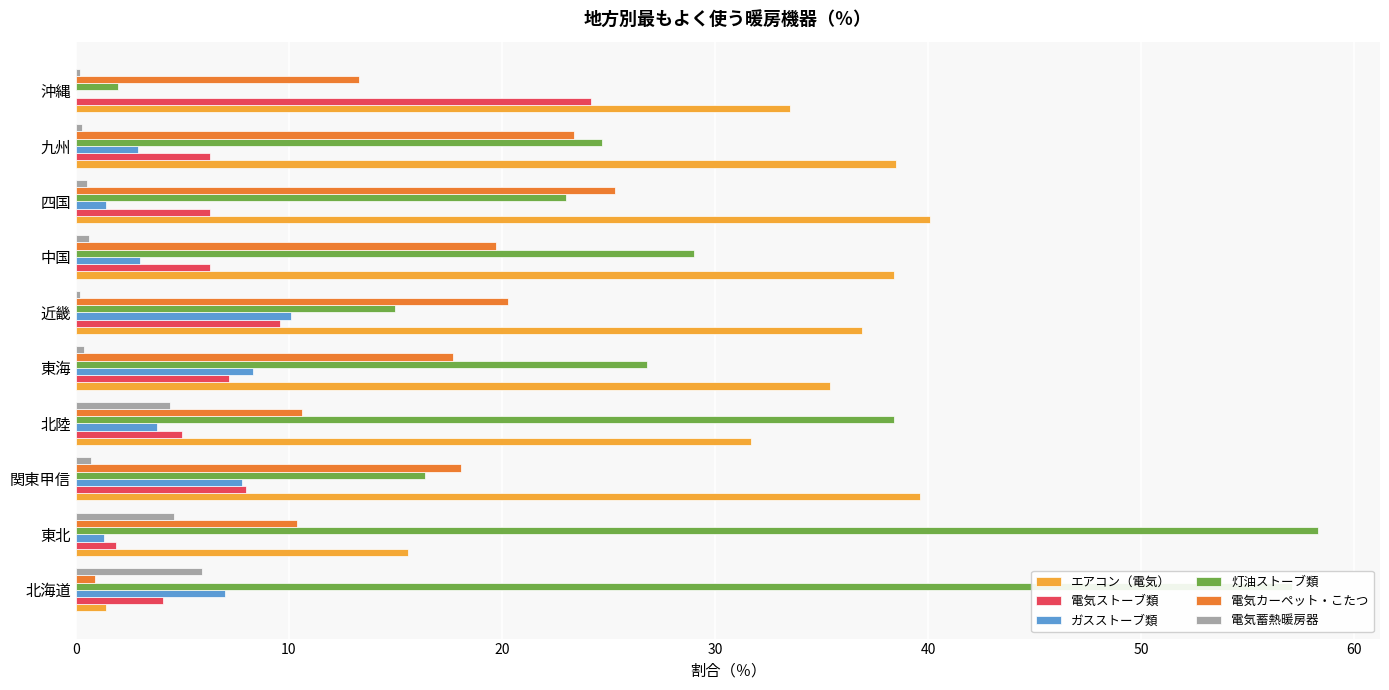

Is the value of 灯油ストーブ類 at 北陸 greater than the value of 電気蓄熱暖房器 at 四国?

Yes